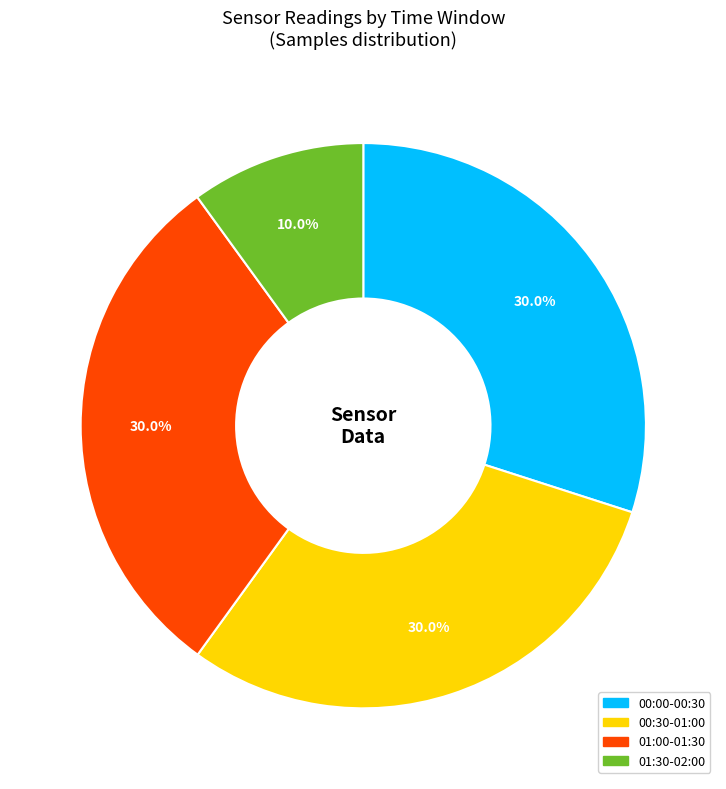

To the nearest percent, what is the average slice percentage?

25%